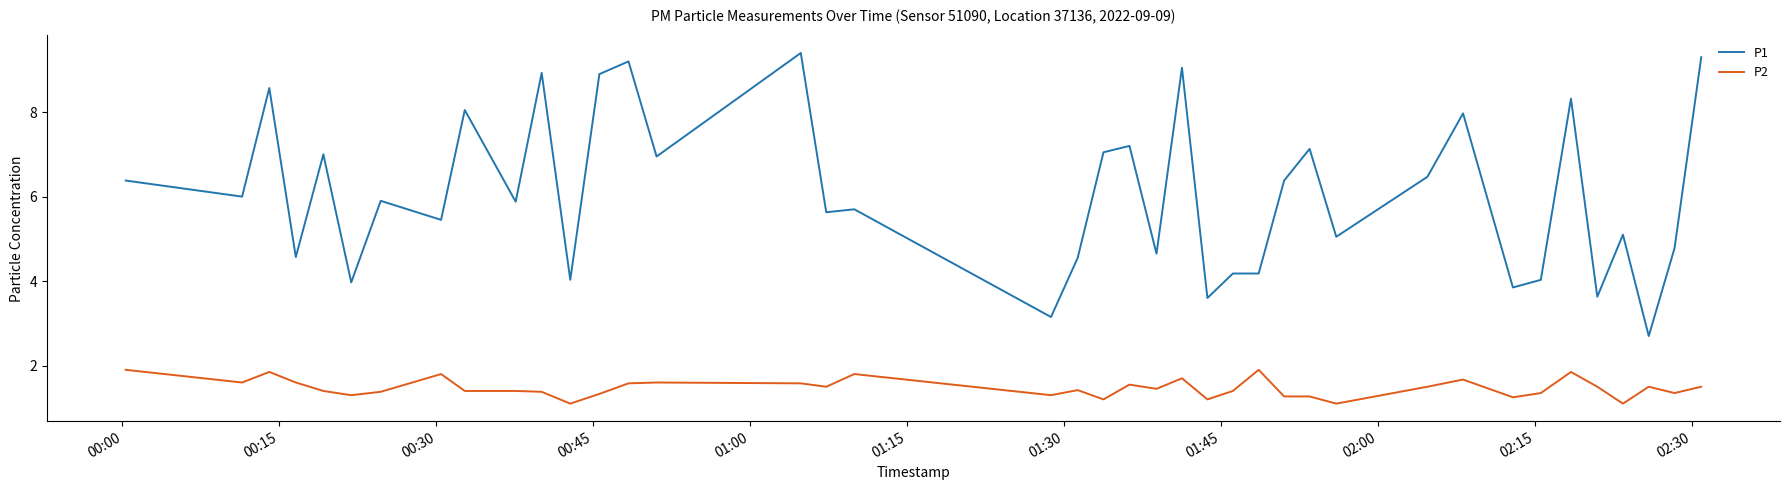

Which series has the largest total across all categories?

P1